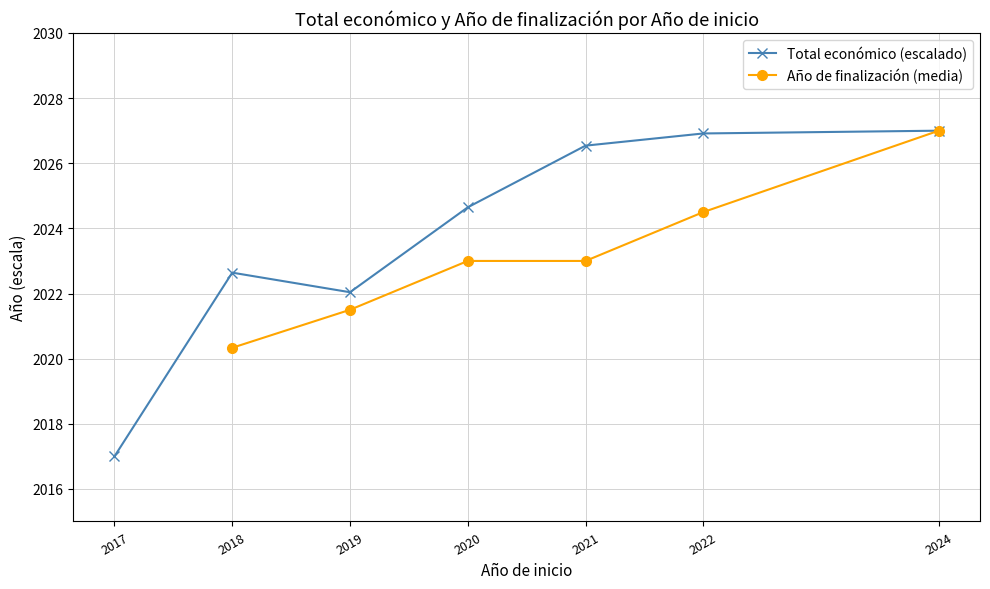

What is the spread (max minus min) of values at 2018?

2.3